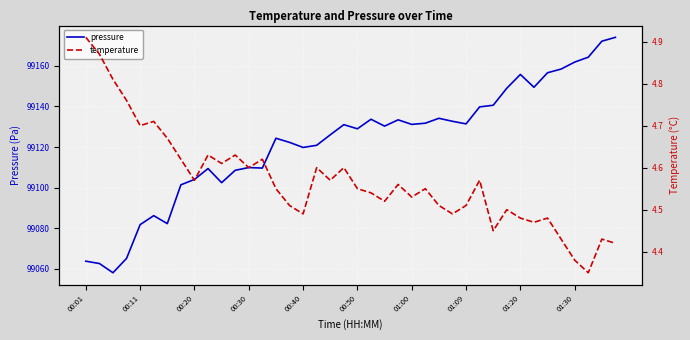

At which category is the sum across all series the highest?

39